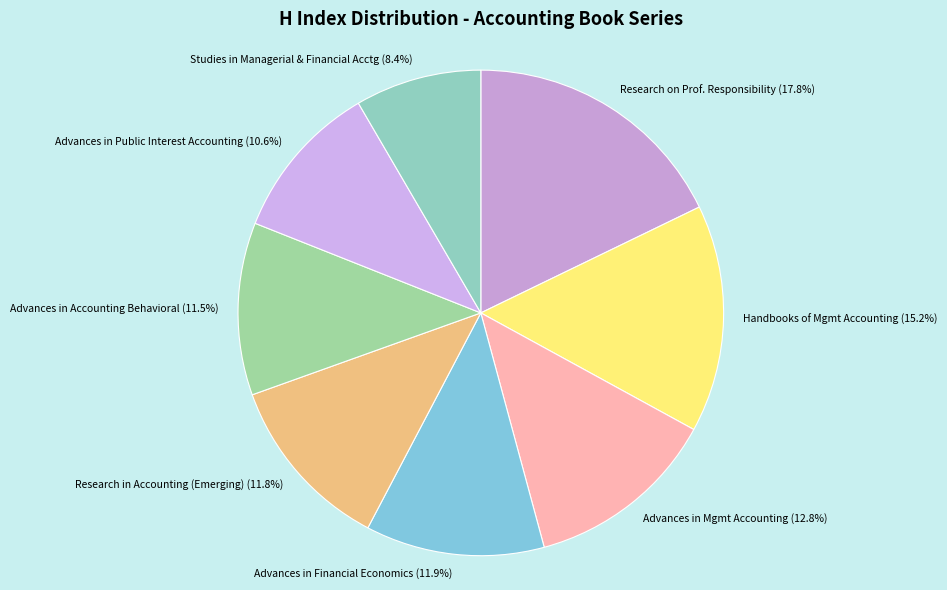

Is it true that Advances in Financial Economics is 18% of the pie?

False